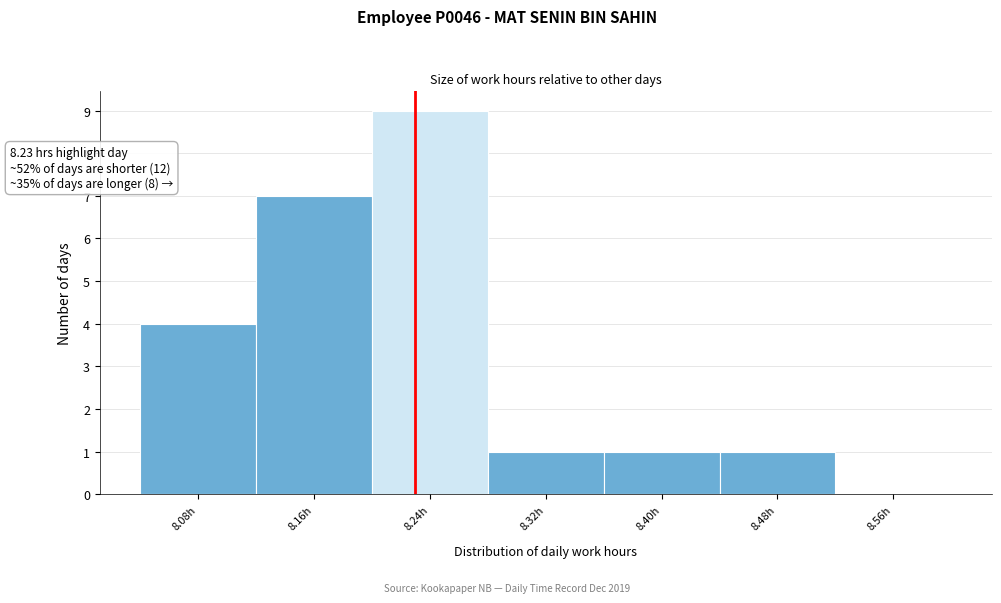

Which range on the x-axis has the tallest bar?

8.20 to 8.28